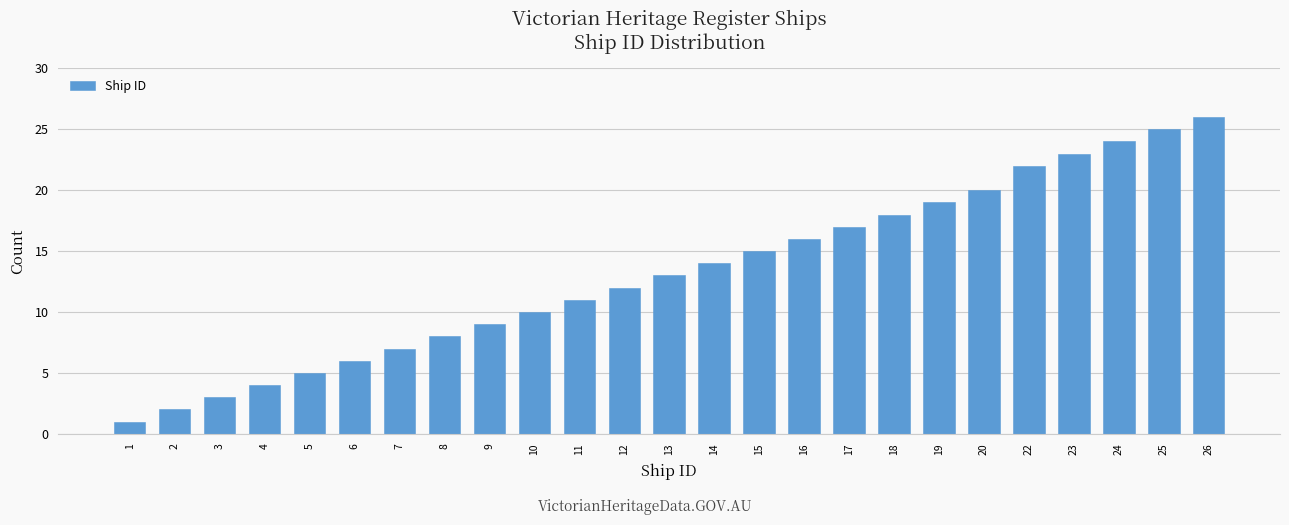

Reading left to right, what are all the values shown in this chart?

1	2	3	4	5	6	7	8	9	10	11	12	13	14	15	16	17	18	19	20	22	23	24	25	26